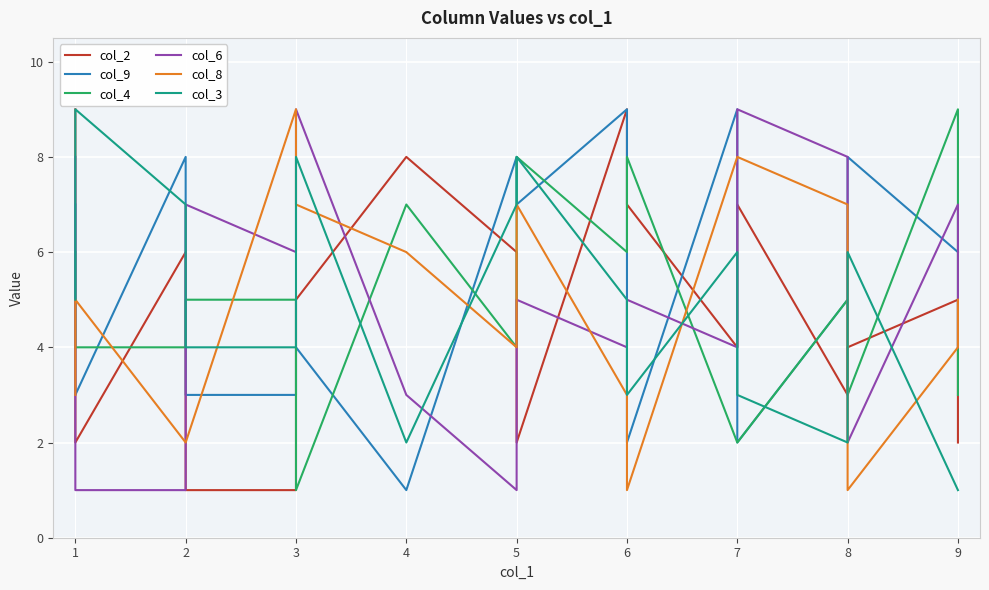

The value of col_9 at 4 is 2. True or false?

False